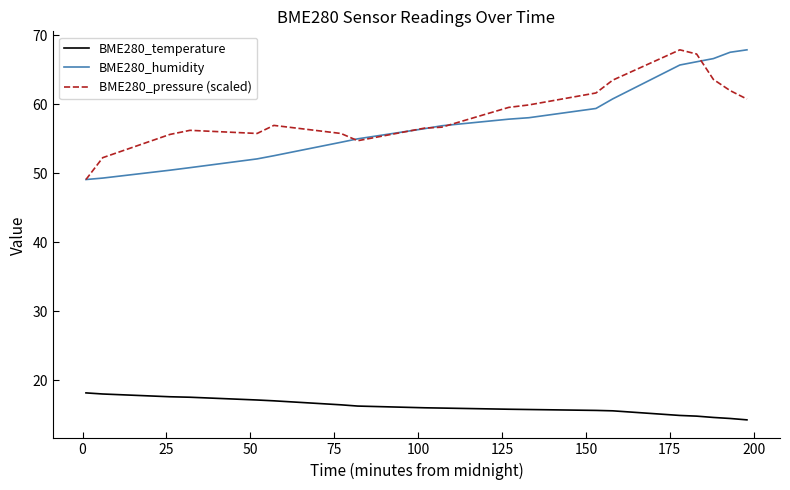

What is the maximum value shown in the chart?

67.9